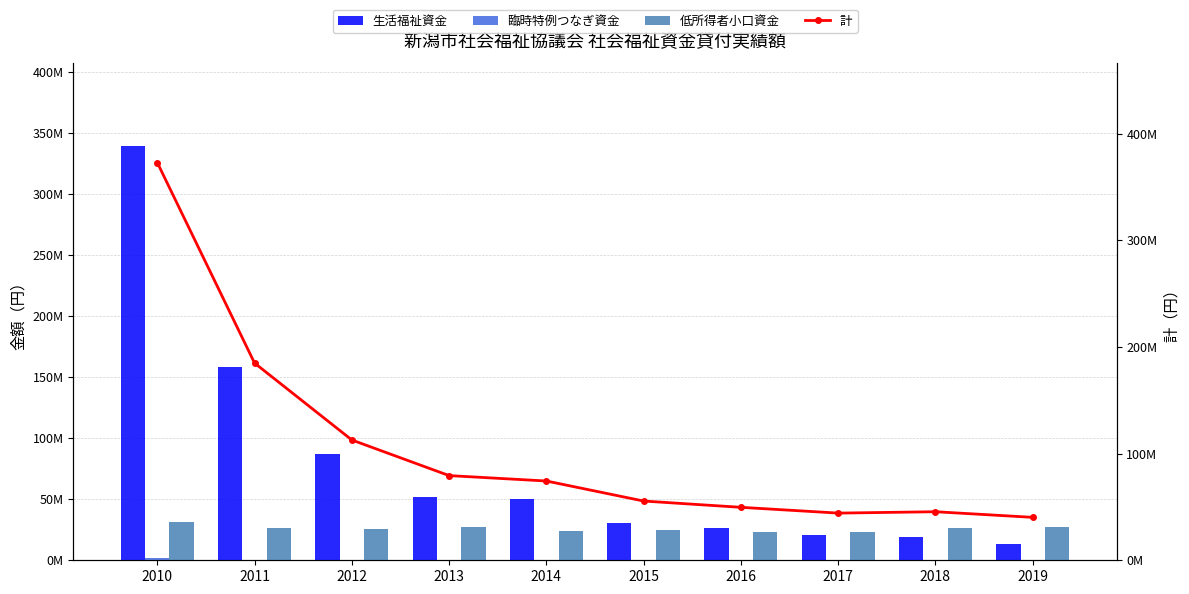

How many distinct data groups are displayed?

4